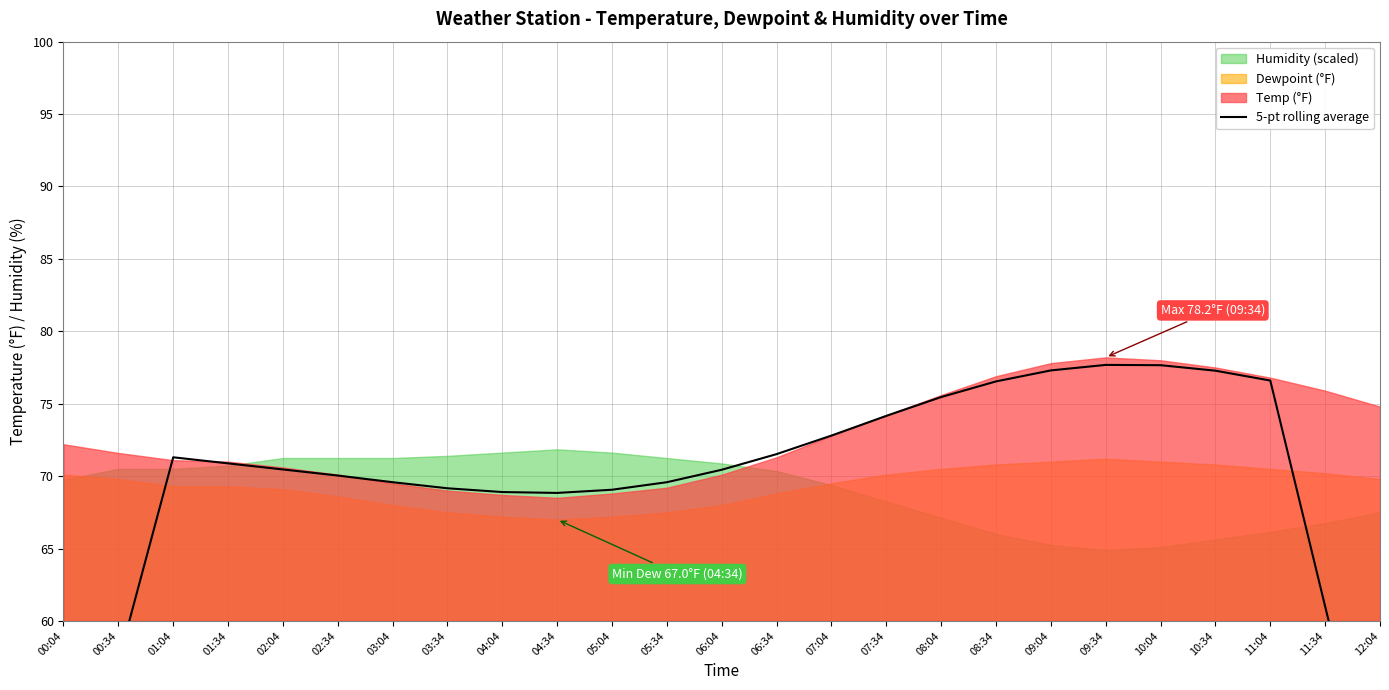

How many data points does each series have?

25